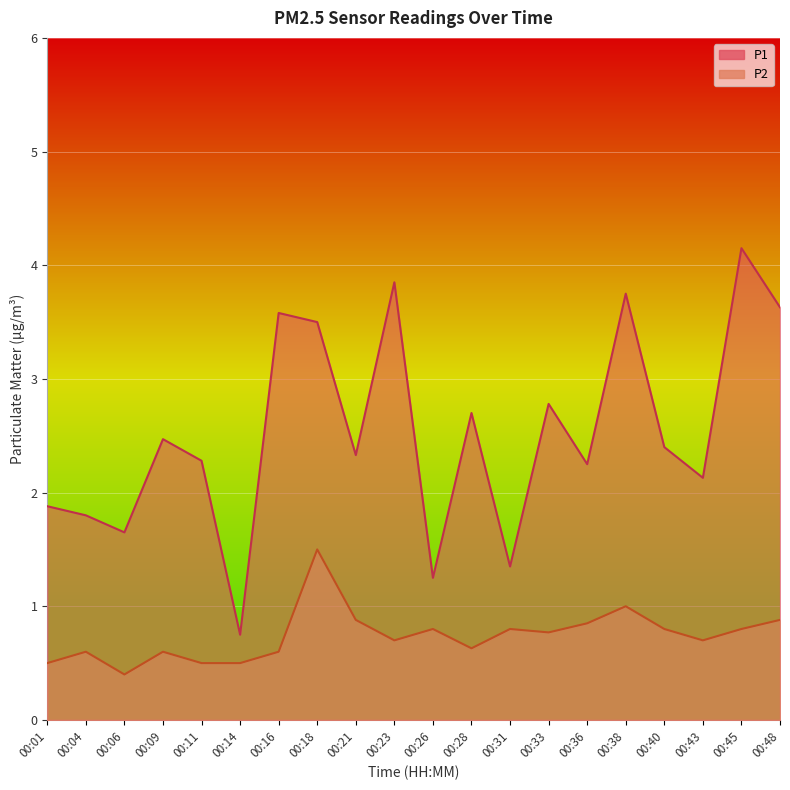

At 00:28, list the series in order from largest to smallest.

P1, P2